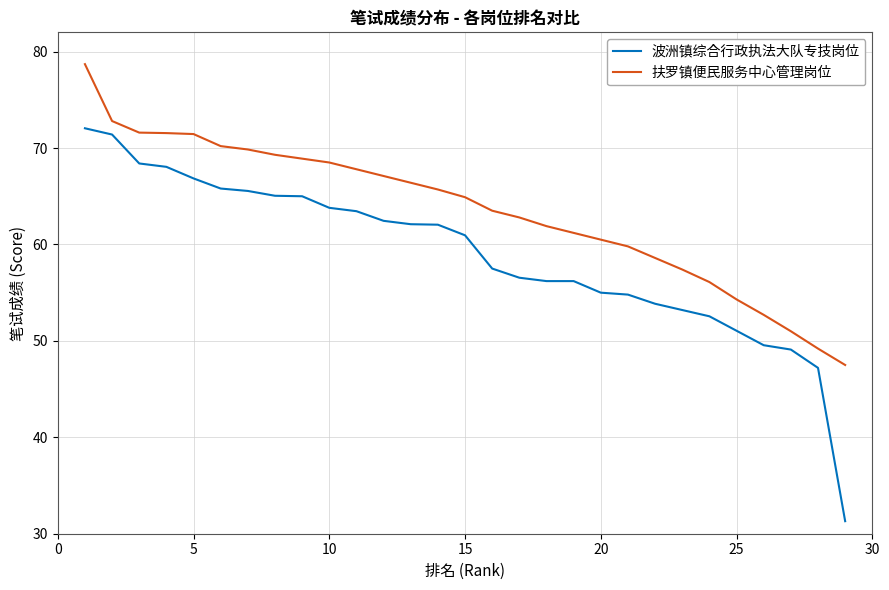

List the series in order of their overall mean, lowest first.

波洲镇综合行政执法大队专技岗位, 扶罗镇便民服务中心管理岗位